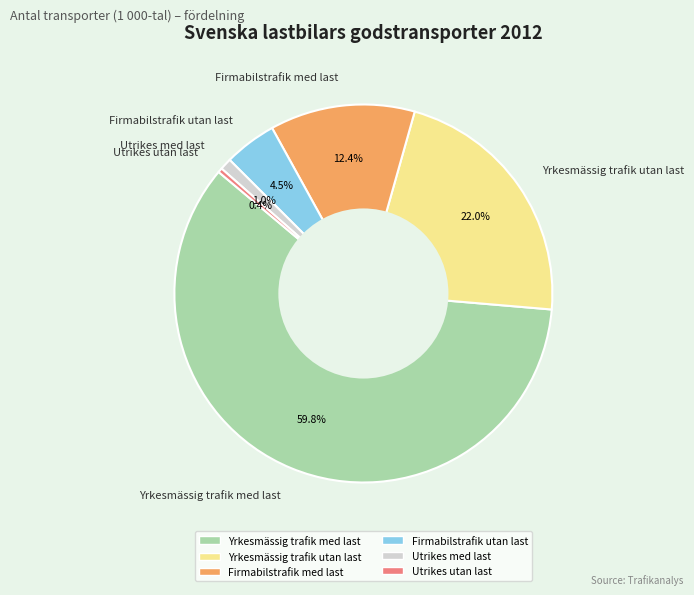

How many slices are in this pie chart?

6